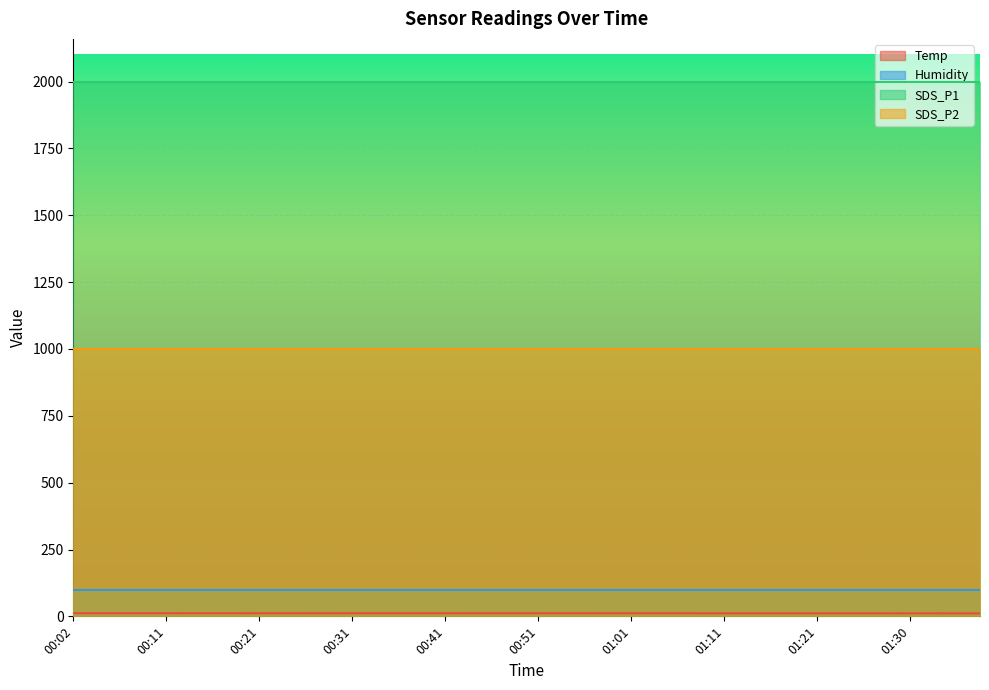

At which category is the sum across all series the highest?

00:02